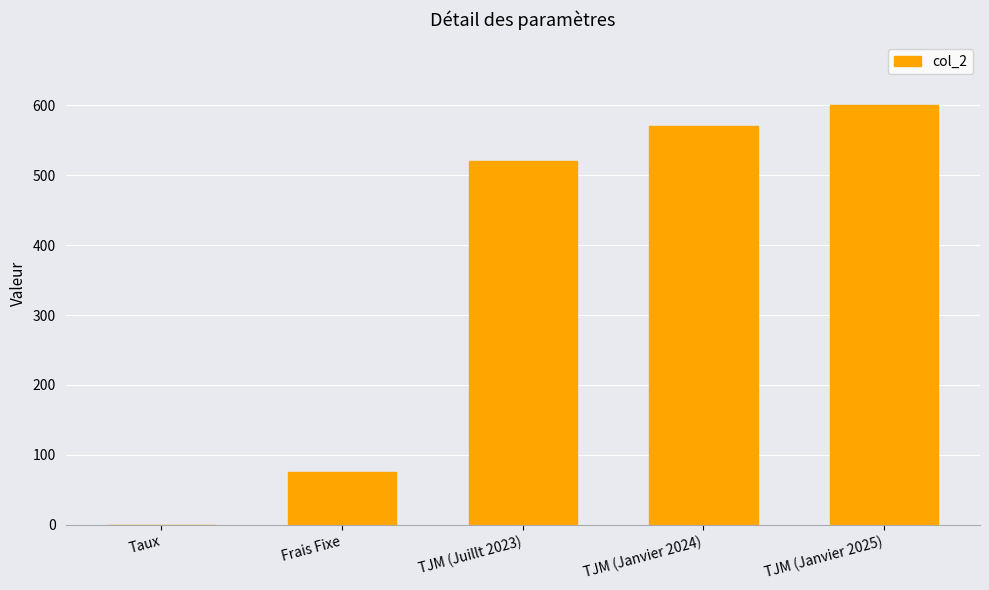

The value at TJM (Juillt 2023) is 520.0. True or false?

True